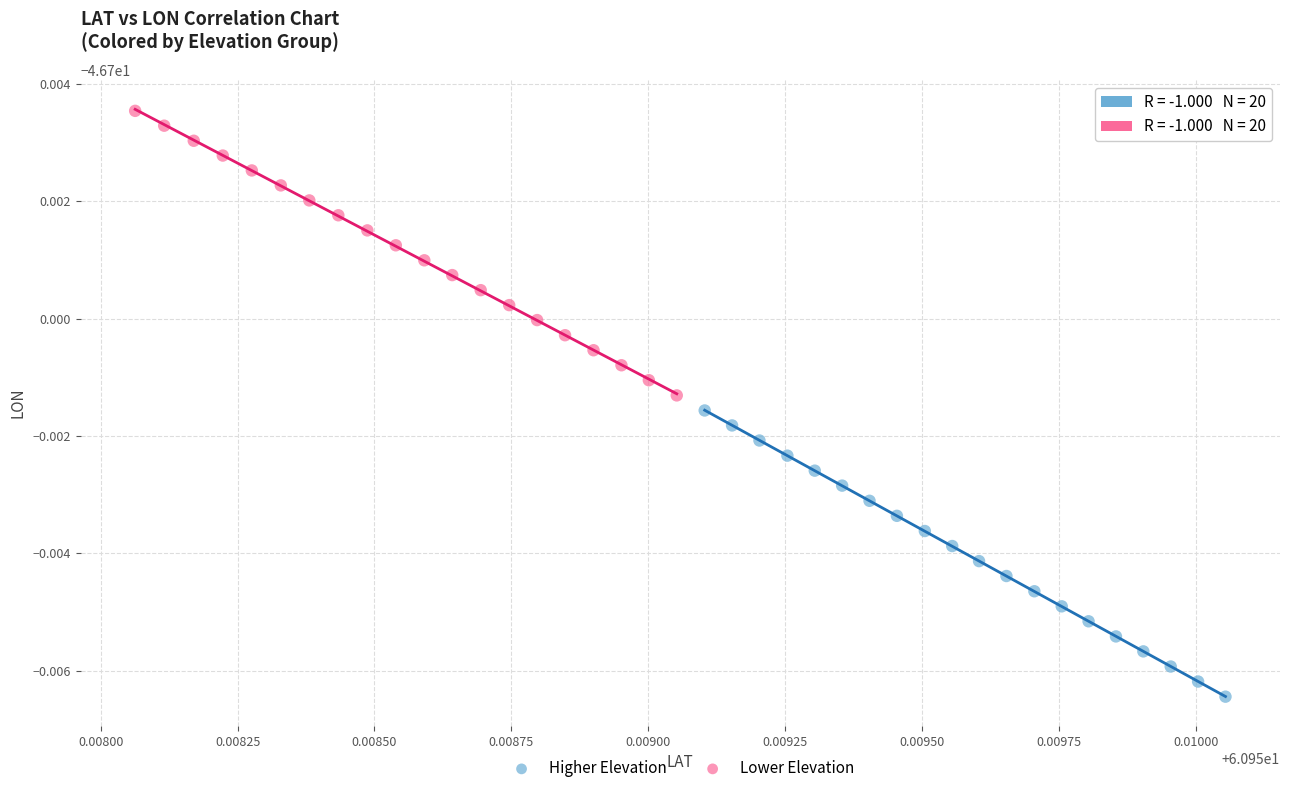

Which series contains the highest Y value?

Lower Elevation